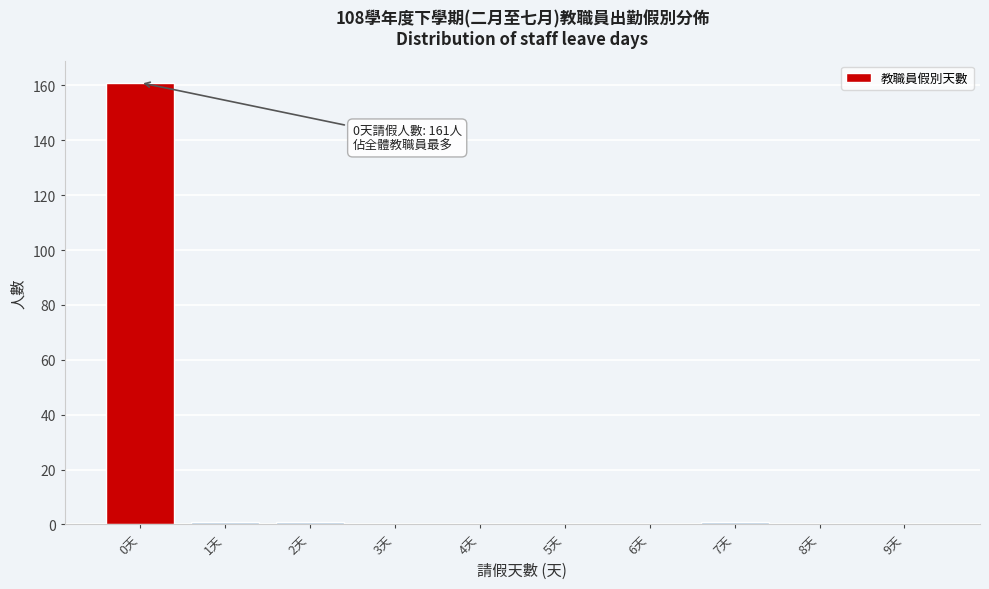

Reading left to right, list all the values displayed in this chart.

0天=161	1天=1	2天=1	3天=0	4天=0	5天=0	6天=0	7天=1	8天=0	9天=0